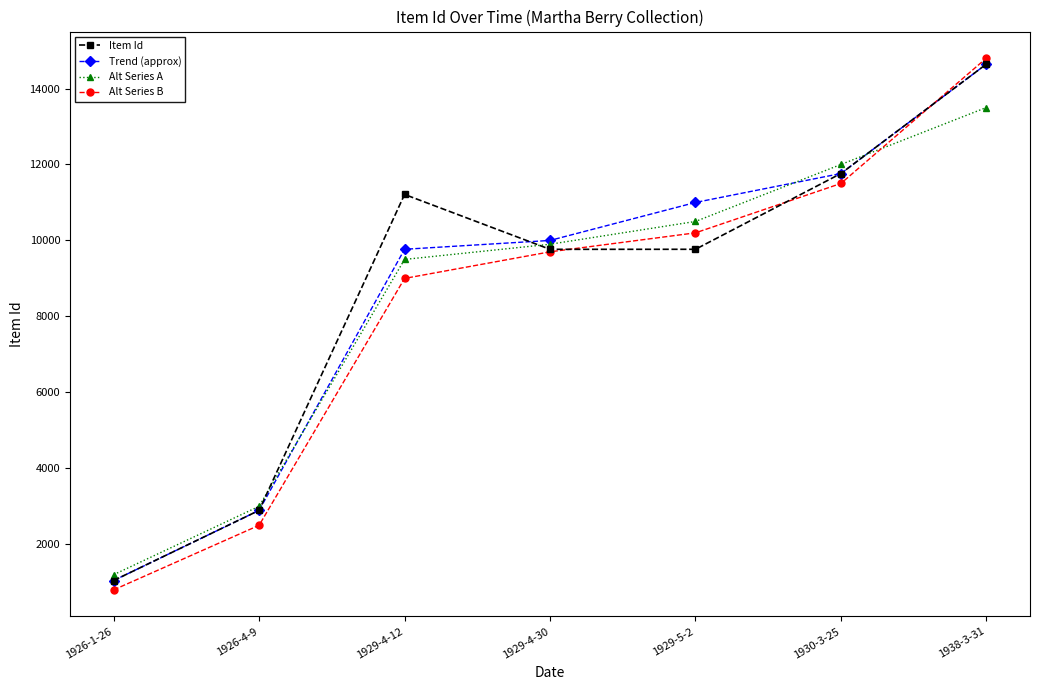

At which category does the chart reach its peak across all series?

1938-3-31